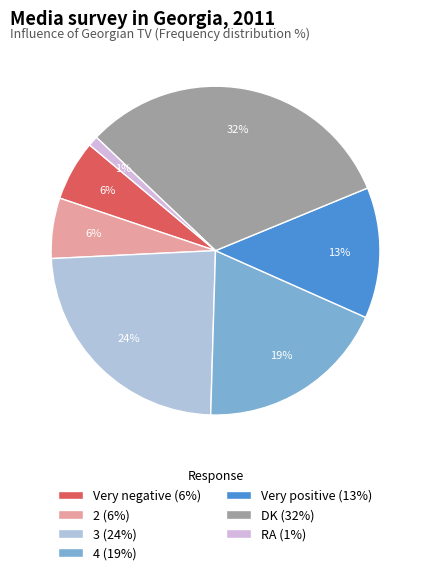

Which category has the biggest portion of the pie?

DK